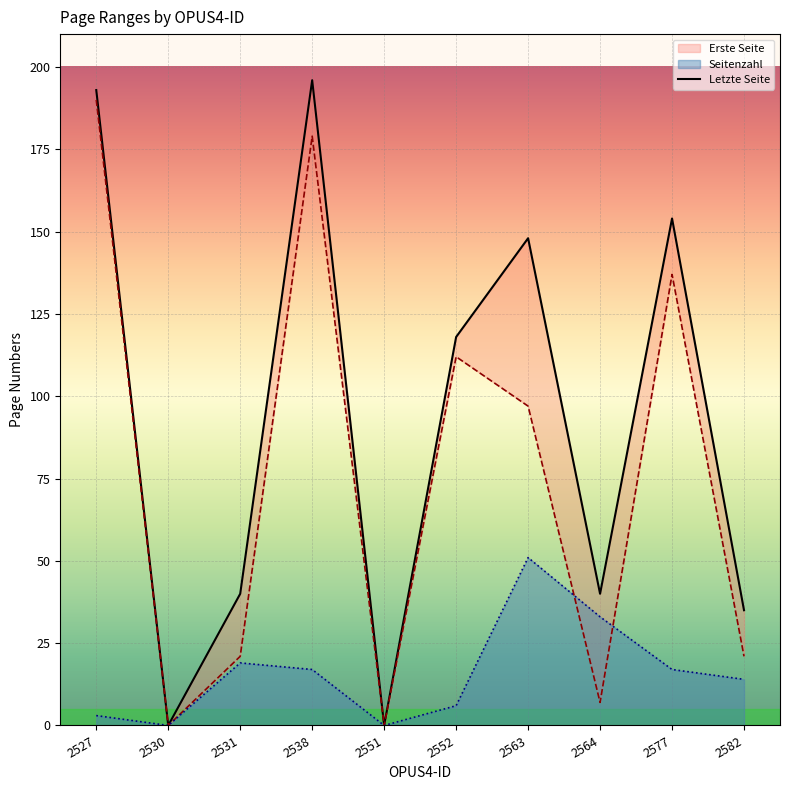

True or false: Letzte Seite has more than 0 interior local peaks.

True